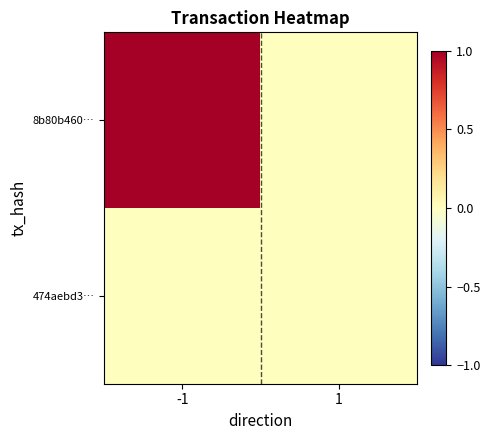

At which category does the chart reach its peak across all series?

-1